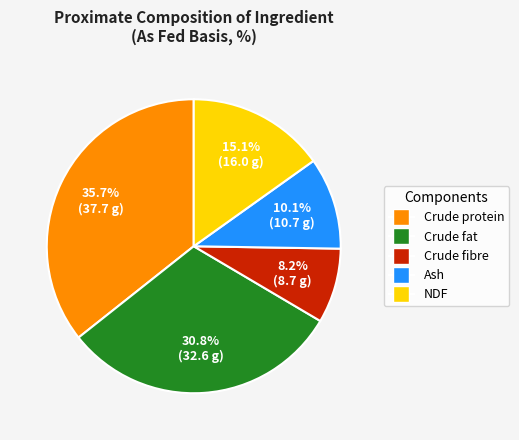

Rank the categories by value from highest to lowest.

Crude protein, Crude fat, NDF, Ash, Crude fibre